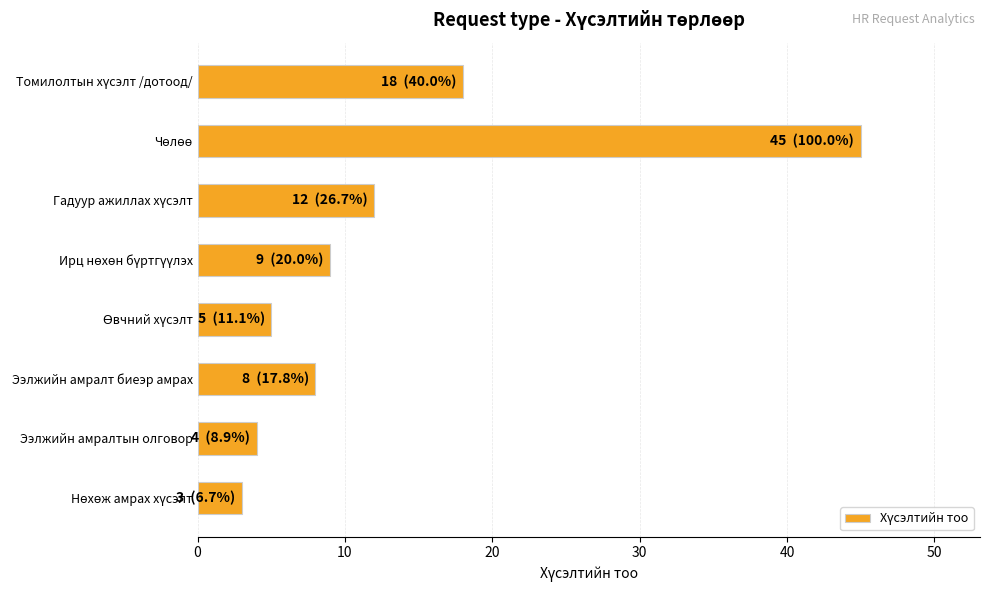

What is the maximum value shown in the chart?

45